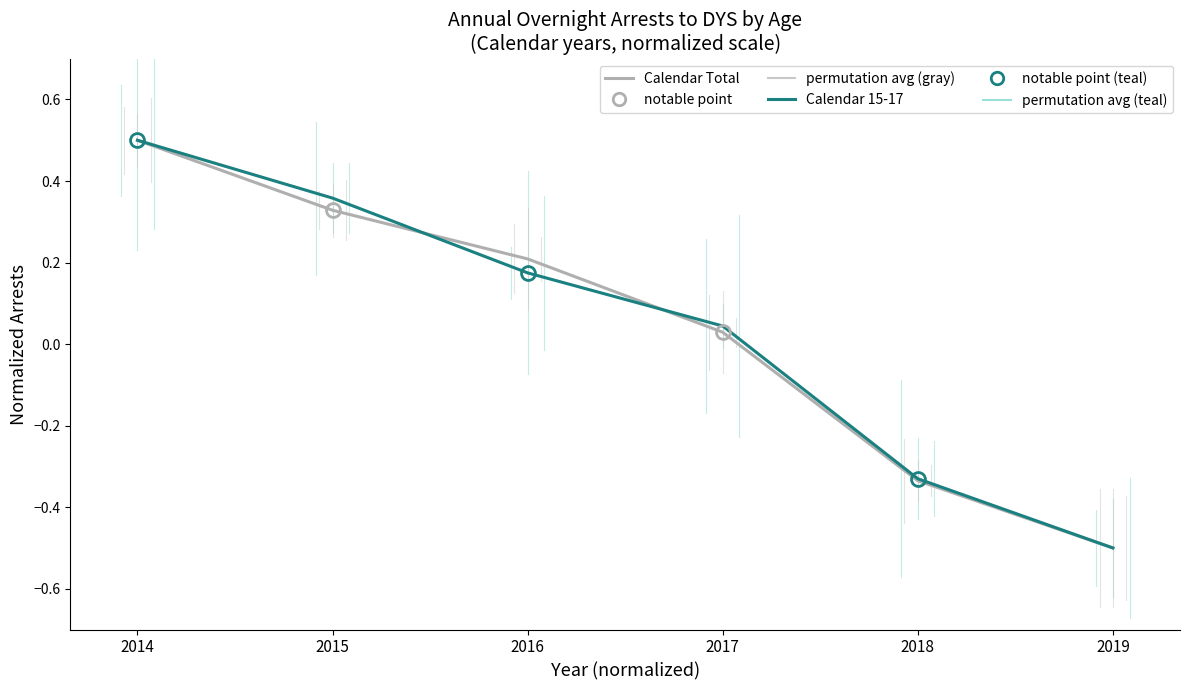

What is the greatest value displayed?

0.5